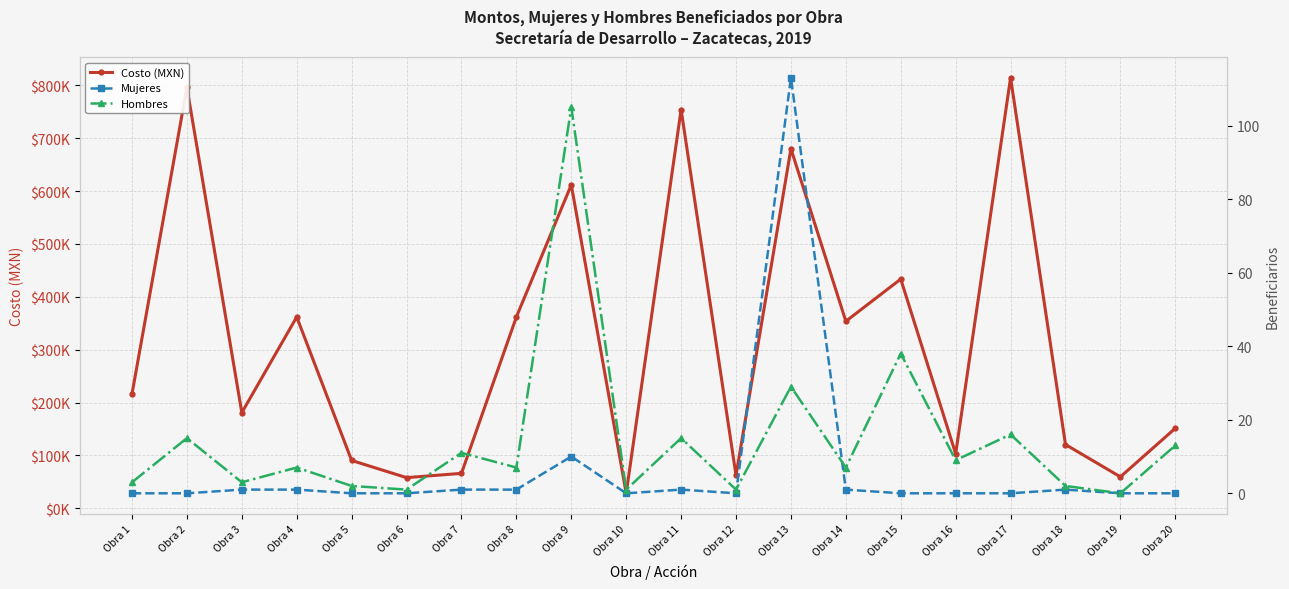

What is the sum of the Costo (MXN) values at Obra 13 and Obra 11?

1434338.1